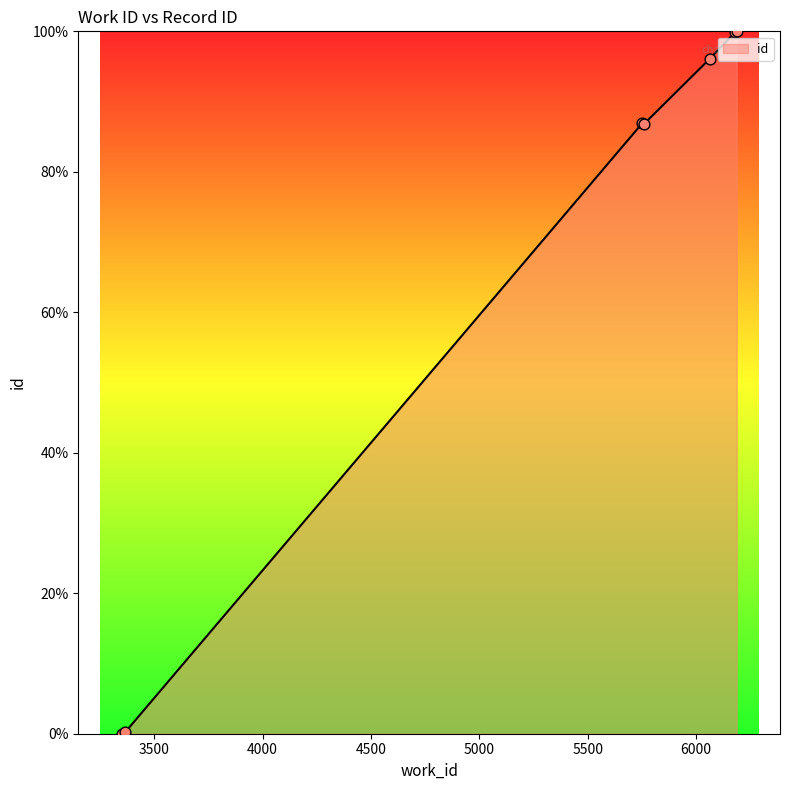

True or false: there are more than 0 points higher than both neighbors.

True